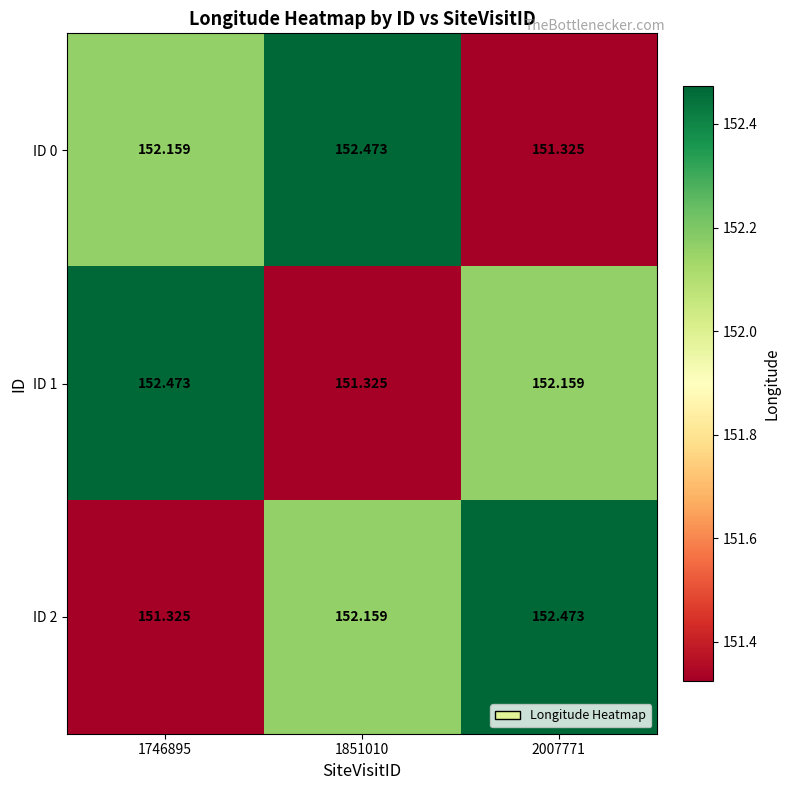

How many series are shown in this chart?

3